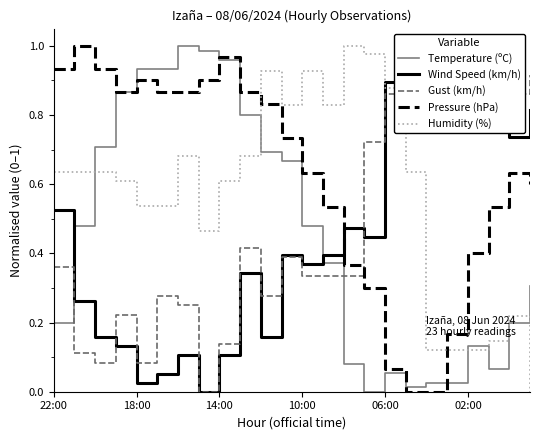

Which series ends up on top after the final intersection of Humidity (%) and Pressure (hPa)?

Pressure (hPa)